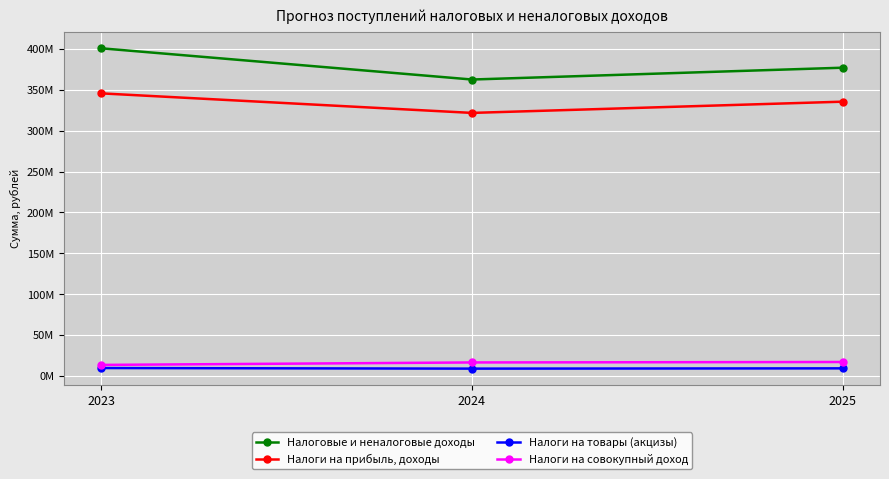

What are all the series names shown in the legend?

Налоговые и неналоговые доходы, Налоги на прибыль, доходы, Налоги на товары (акцизы), Налоги на совокупный доход